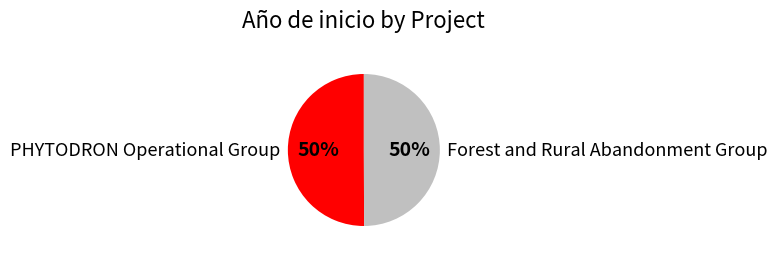

Count the number of slices in the pie.

2